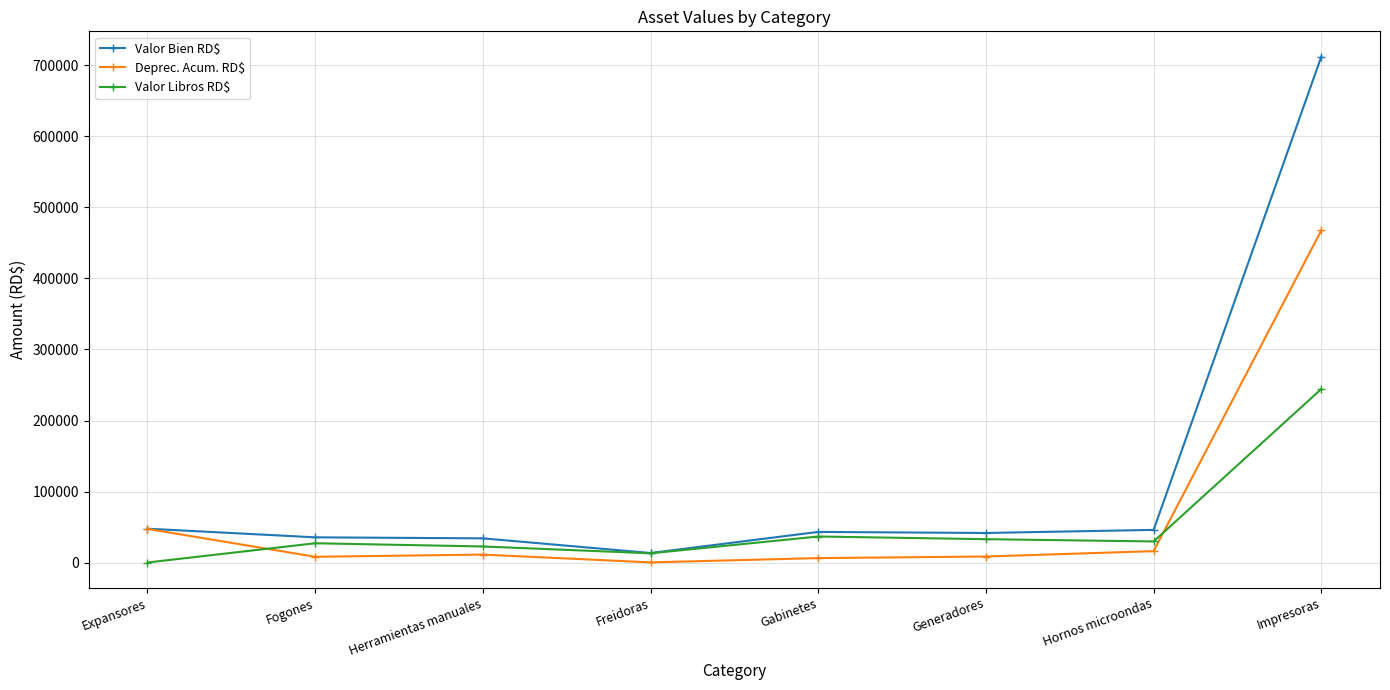

What is the label of the 5th point from the right?

Freidoras